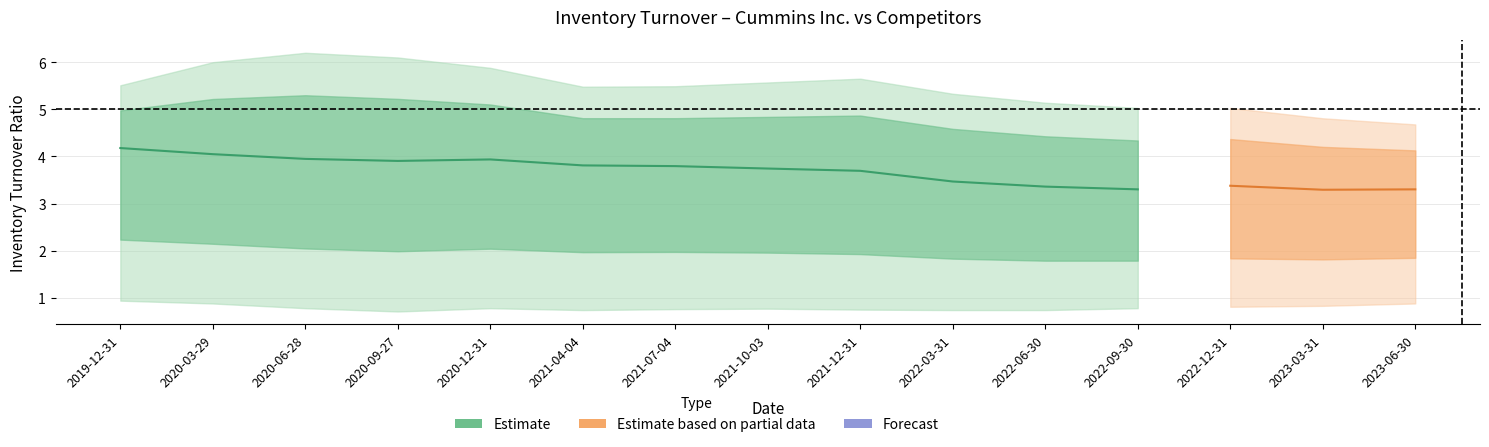

At which category is the sum across all series the highest?

2019-12-31